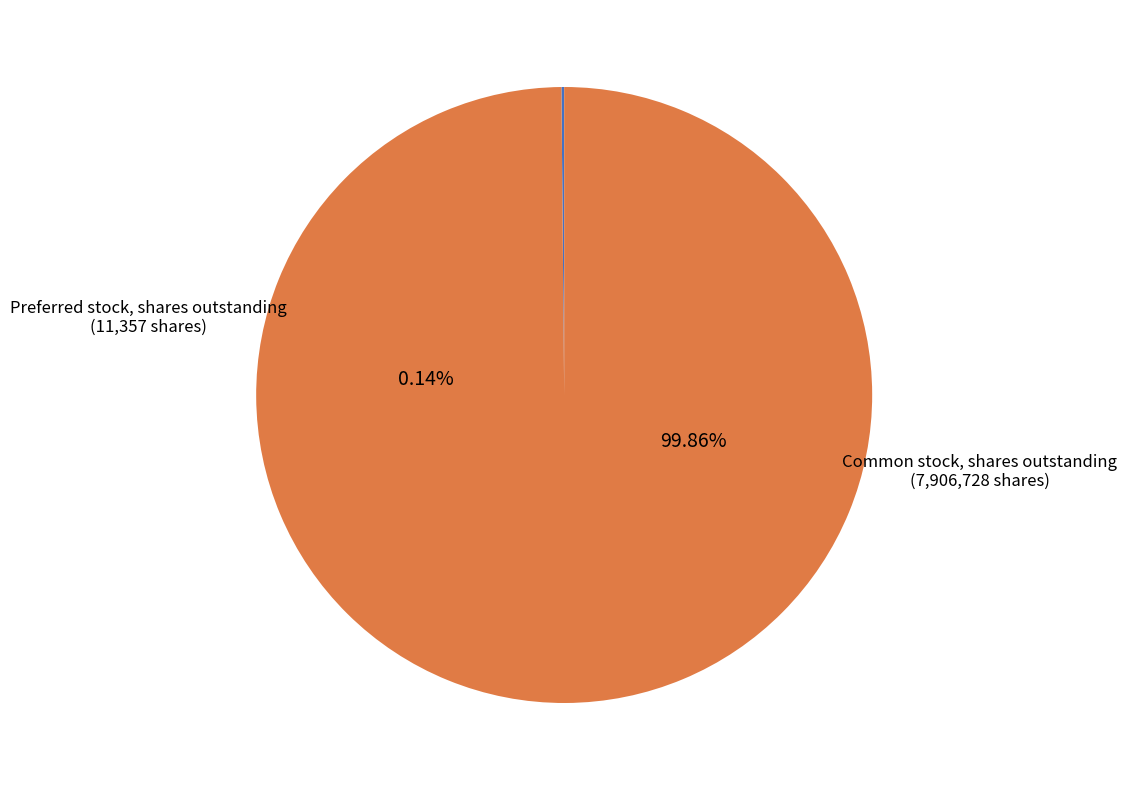

To the nearest percent, what portion does Common stock, shares outstanding represent?

100%